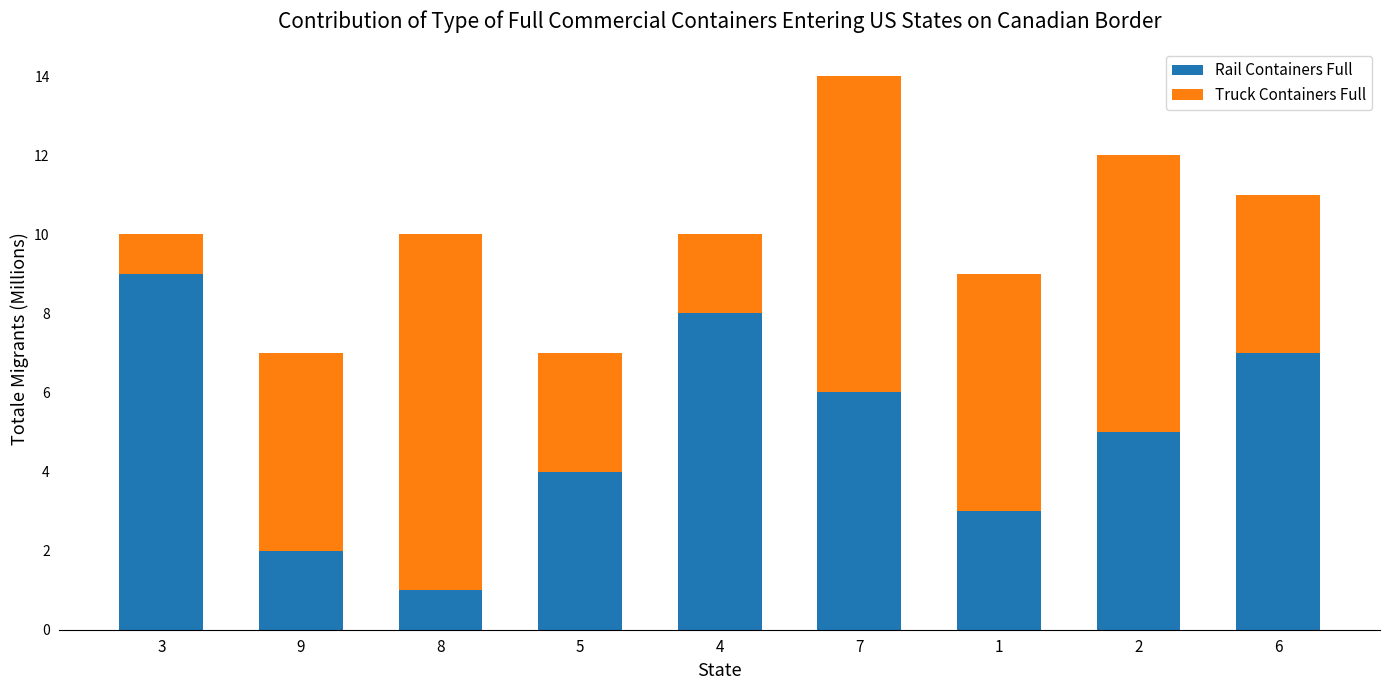

Reading right to left, what are the values for Rail Containers Full?

6=7	2=5	1=3	7=6	4=8	5=4	8=1	9=2	3=9